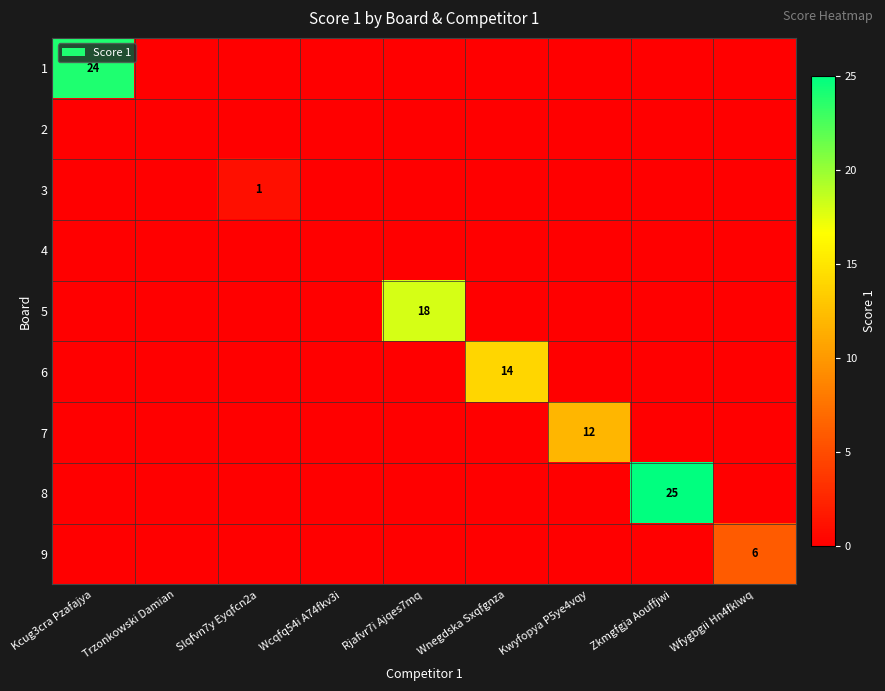

Is it true that 8 equals 5 at Zkmgfgja Aouffjwi?

False